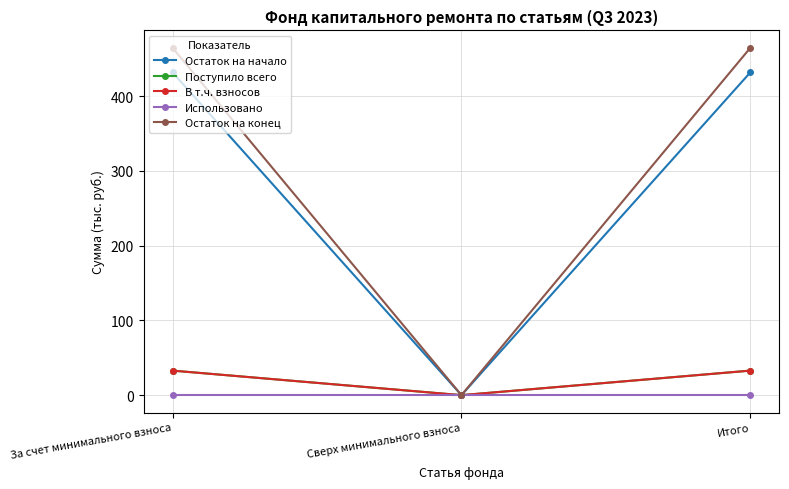

Reading left to right, list all the values displayed in this chart.

Остаток на начало: За счет минимального взноса=431.9	Сверх минимального взноса=0.0	Итого=431.9
Поступило всего: За счет минимального взноса=32.9	Сверх минимального взноса=0.0	Итого=32.9
В т.ч. взносов: За счет минимального взноса=32.8	Сверх минимального взноса=0.0	Итого=32.8
Использовано: За счет минимального взноса=0.0	Сверх минимального взноса=0.0	Итого=0.0
Остаток на конец: За счет минимального взноса=464.7	Сверх минимального взноса=0.0	Итого=464.7